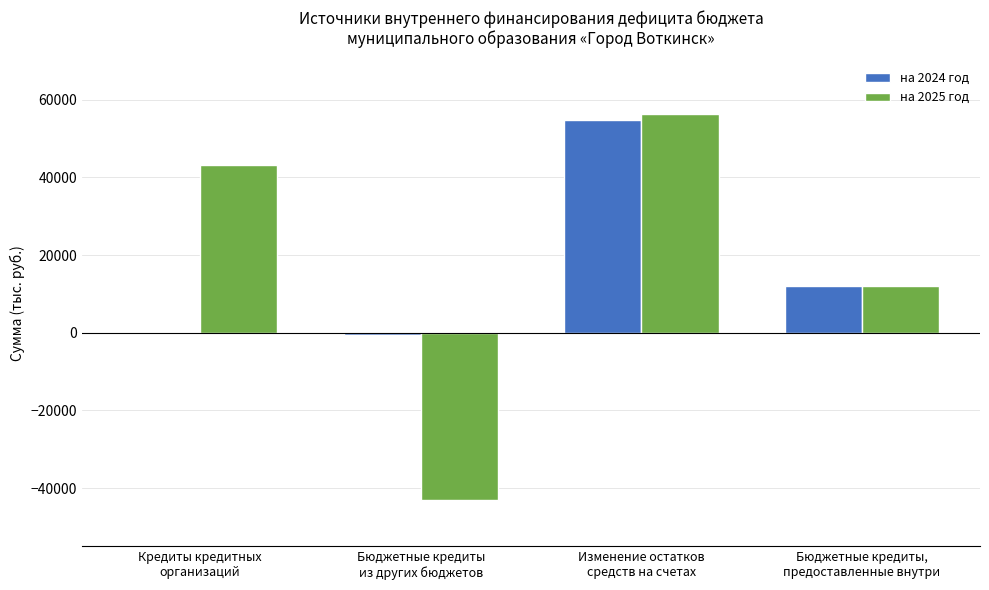

Reading right to left, what are all the values shown in this chart?

на 2024 год: Бюджетные кредиты,
предоставленные внутри=12000.0	Изменение остатков
средств на счетах=54789.1	Бюджетные кредиты
из других бюджетов=-631.1	Кредиты кредитных
организаций=0.0
на 2025 год: Бюджетные кредиты,
предоставленные внутри=12000.0	Изменение остатков
средств на счетах=56186.0	Бюджетные кредиты
из других бюджетов=-43085.8	Кредиты кредитных
организаций=43085.8